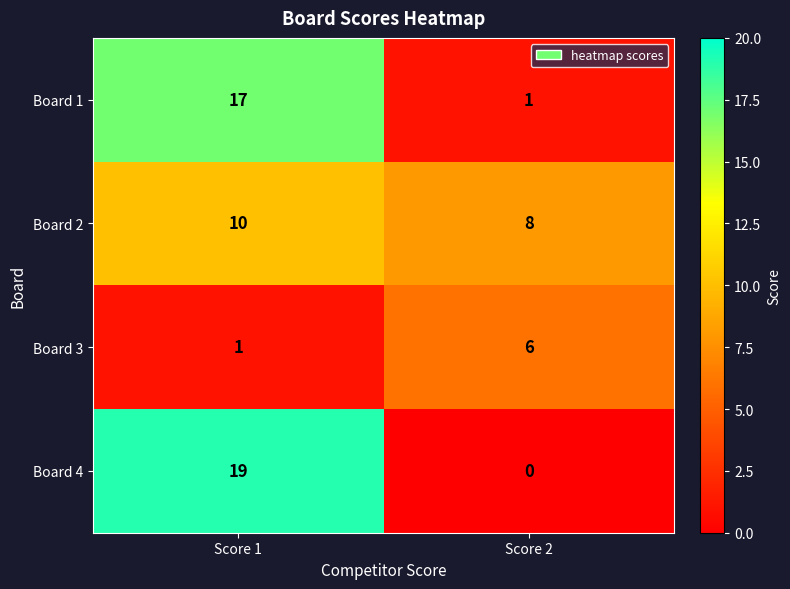

What is the sum of all Board 4 values?

19